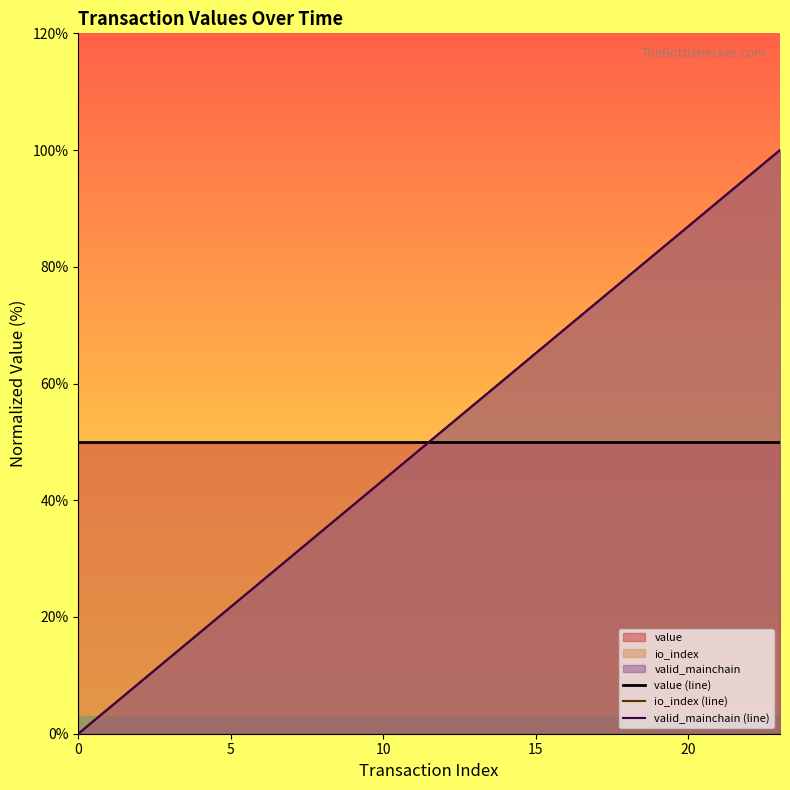

Rank the series at 13 from highest to lowest value.

io_index (line), valid_mainchain (line), value (line)